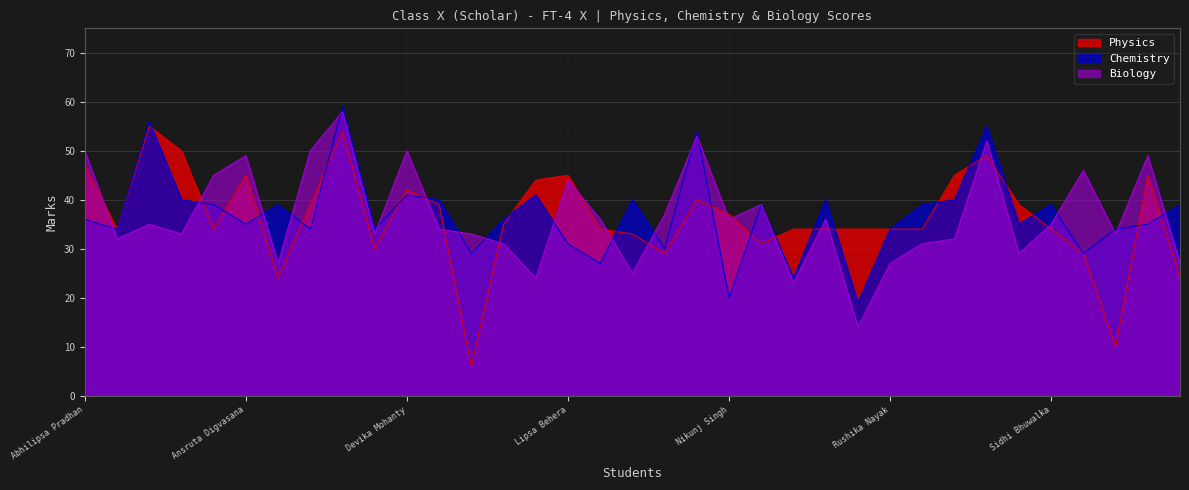

At Saswat Kumar Dash, list the series in order from largest to smallest.

Physics, Chemistry, Biology